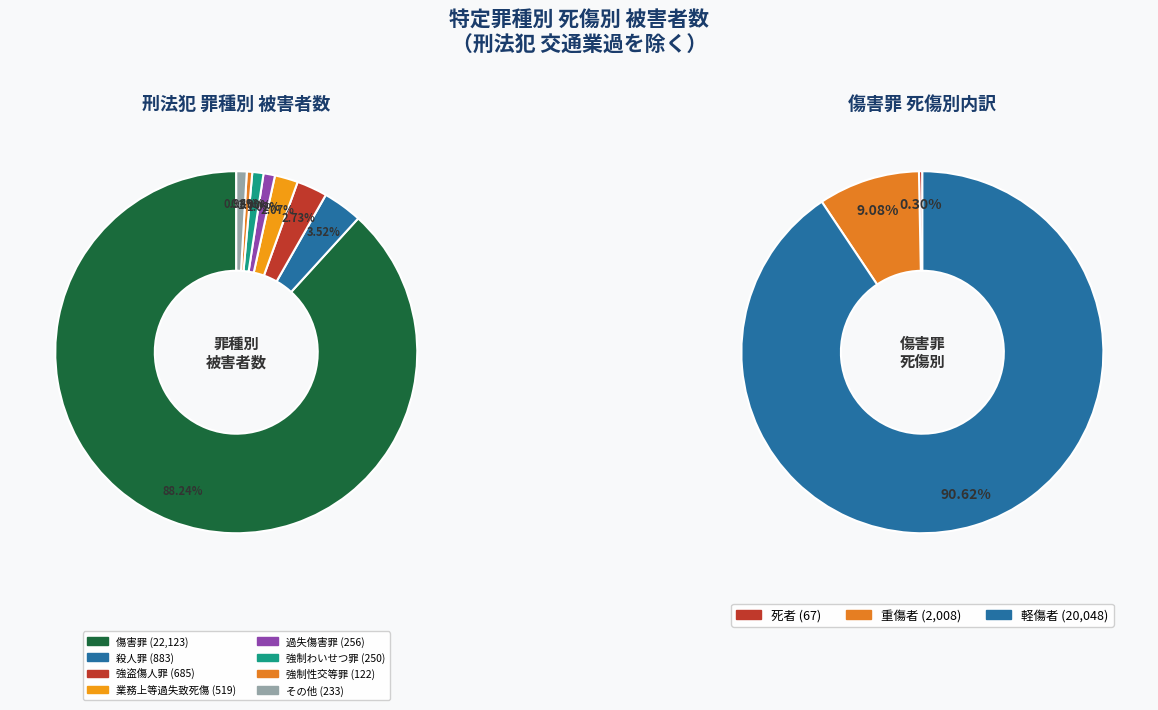

Which category has the biggest portion of the pie?

傷害罪